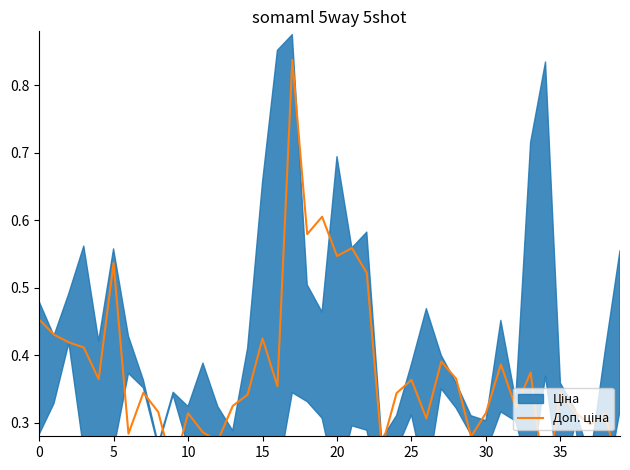

What is the sum of the values at 25 and 15?

0.8